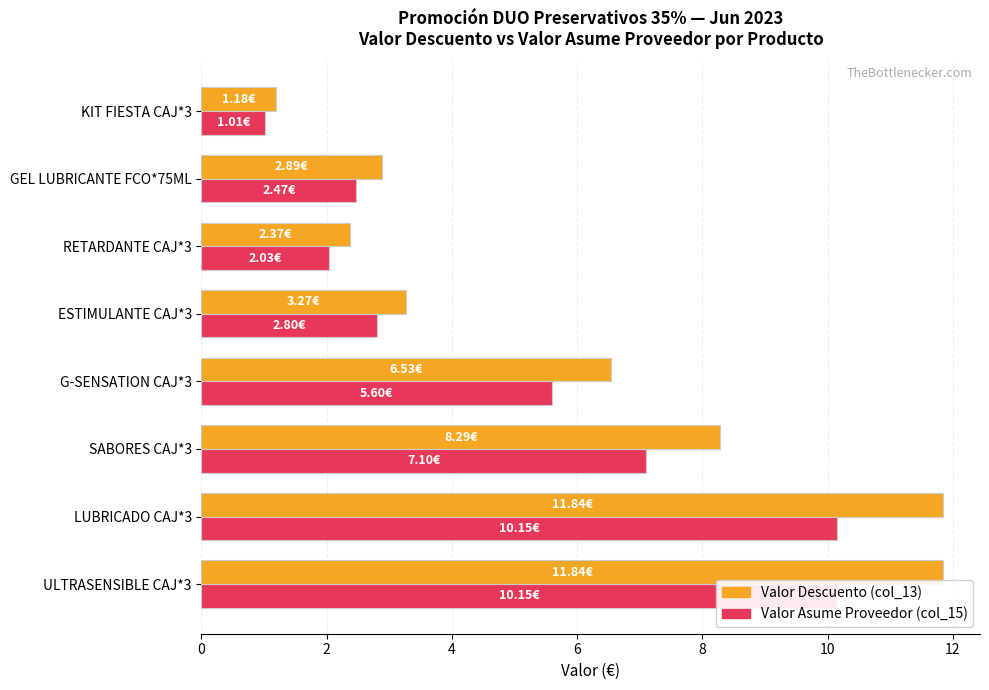

Which label corresponds to the smallest value in the chart?

KIT FIESTA CAJ*3